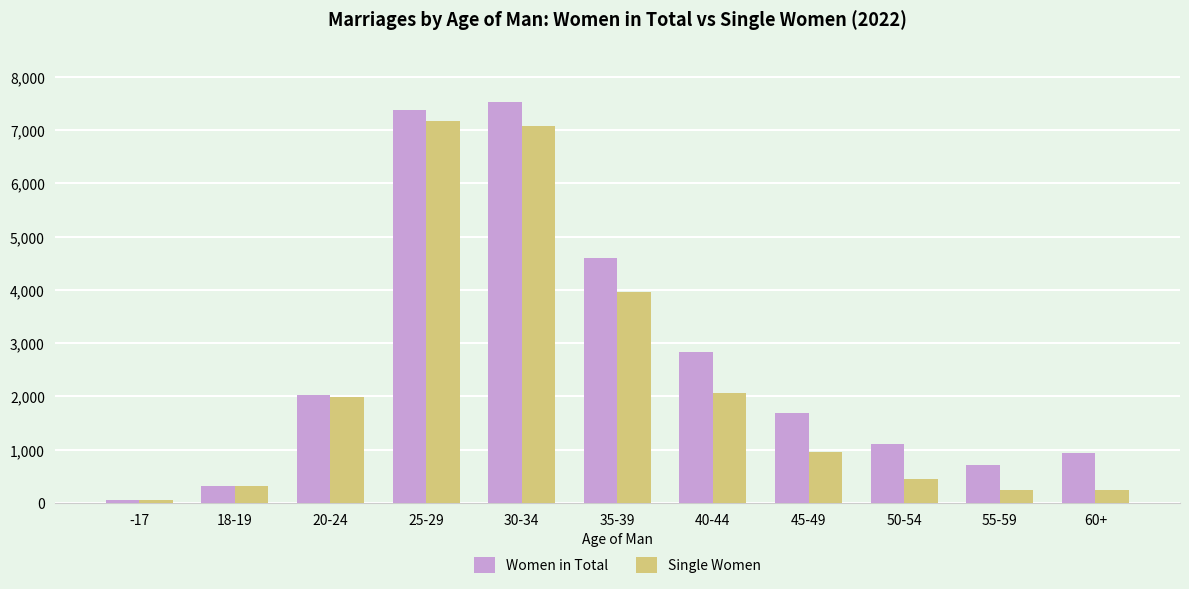

Rank the series by their maximum value, from highest to lowest.

Women in Total, Single Women